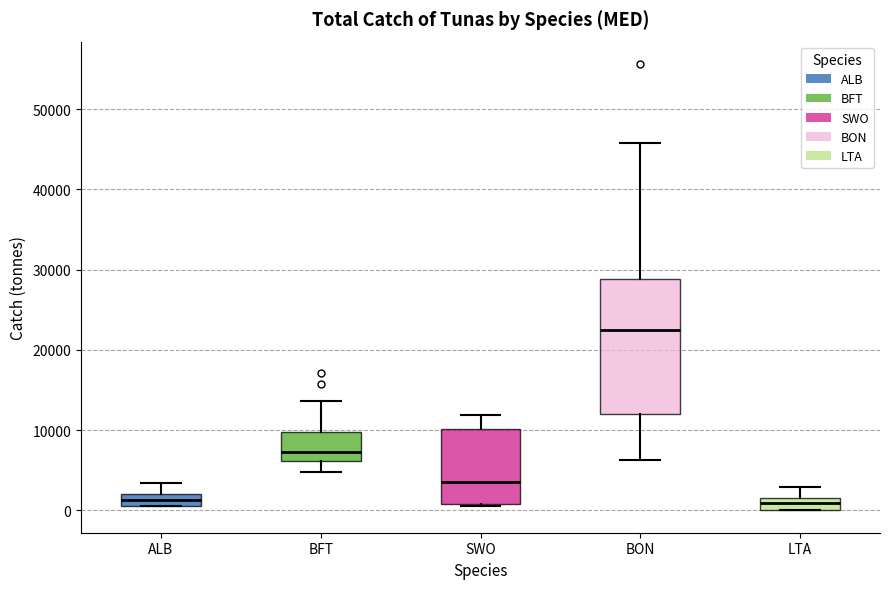

Which box is the tallest, from its lower edge to its upper edge?

BON